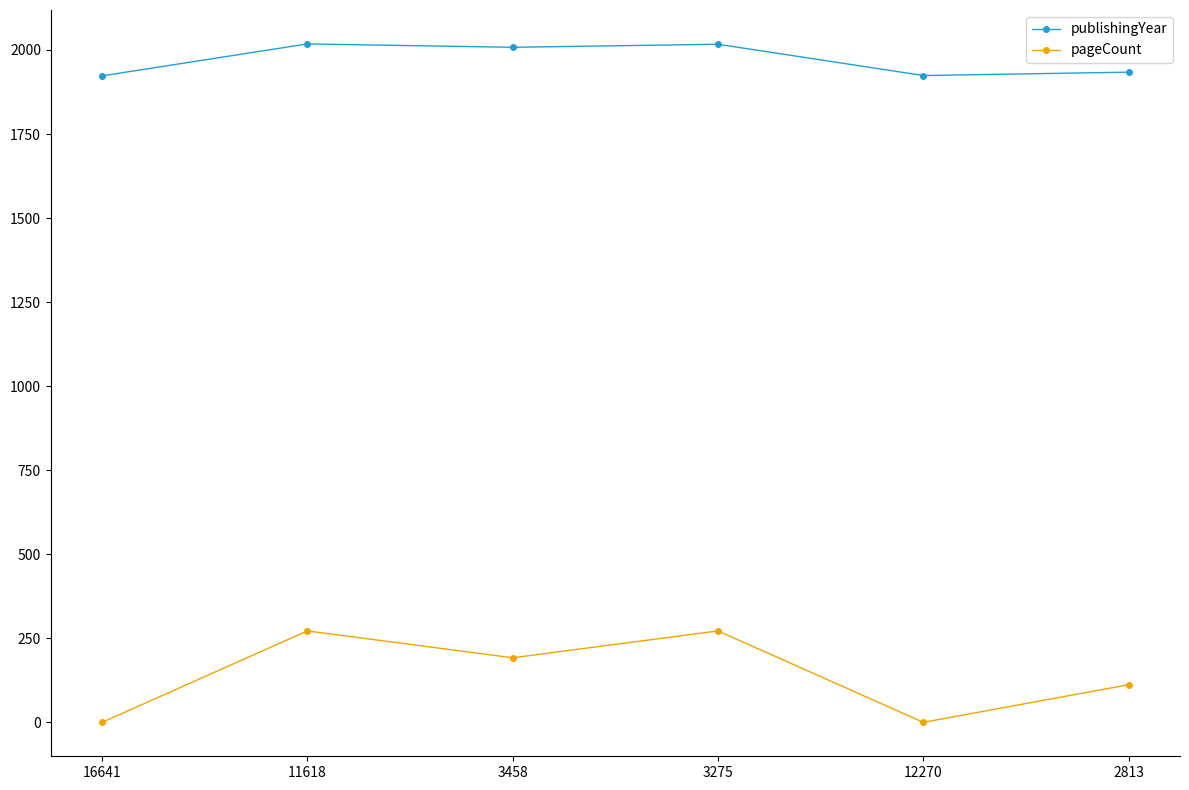

Where is the first local minimum for pageCount?

3458